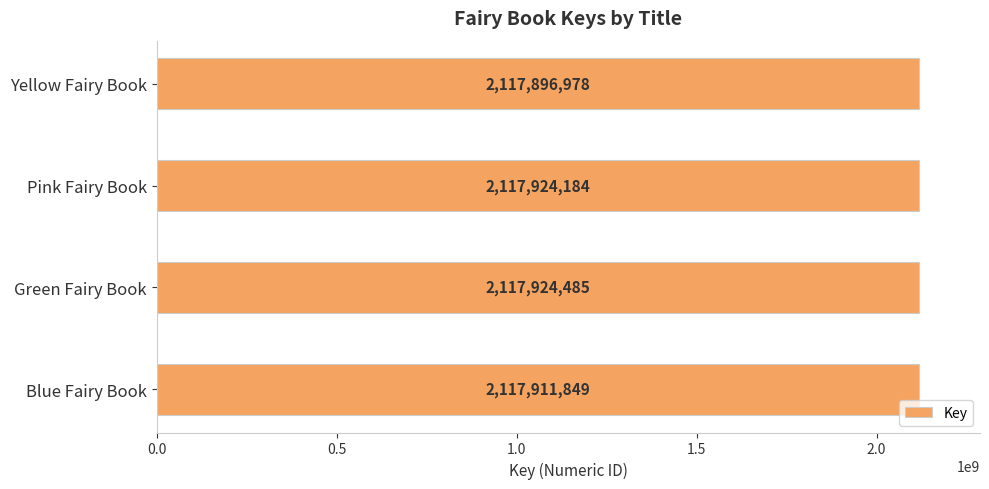

Approximately how many times larger is the value at Blue Fairy Book compared to Green Fairy Book?

1.0